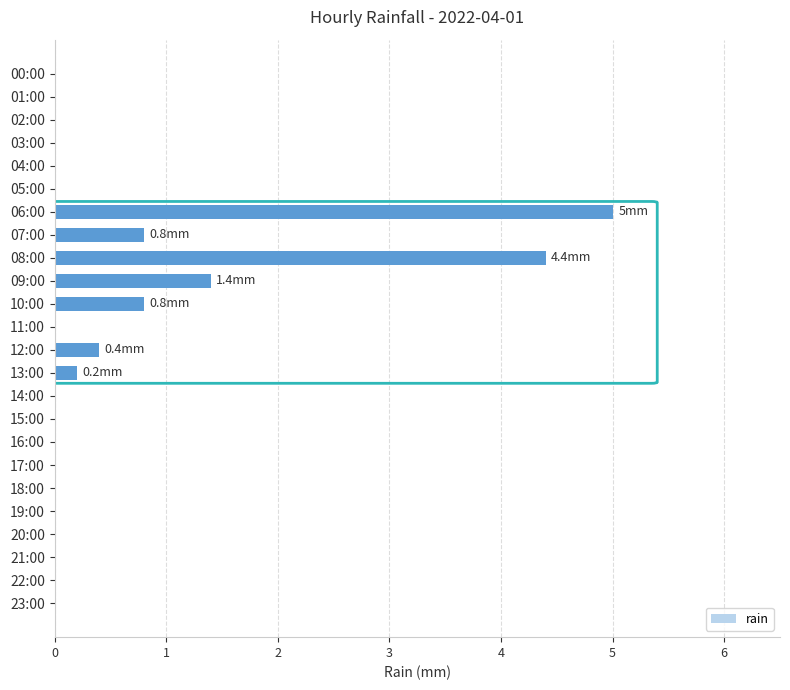

At which label is the value closest to 2?

9